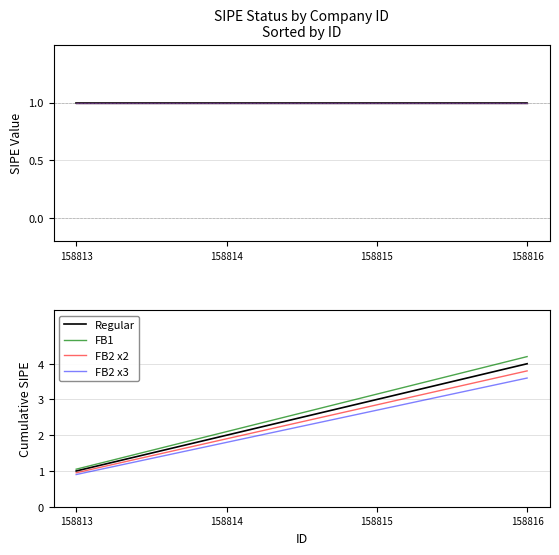

At which category is the sum across all series the highest?

158816